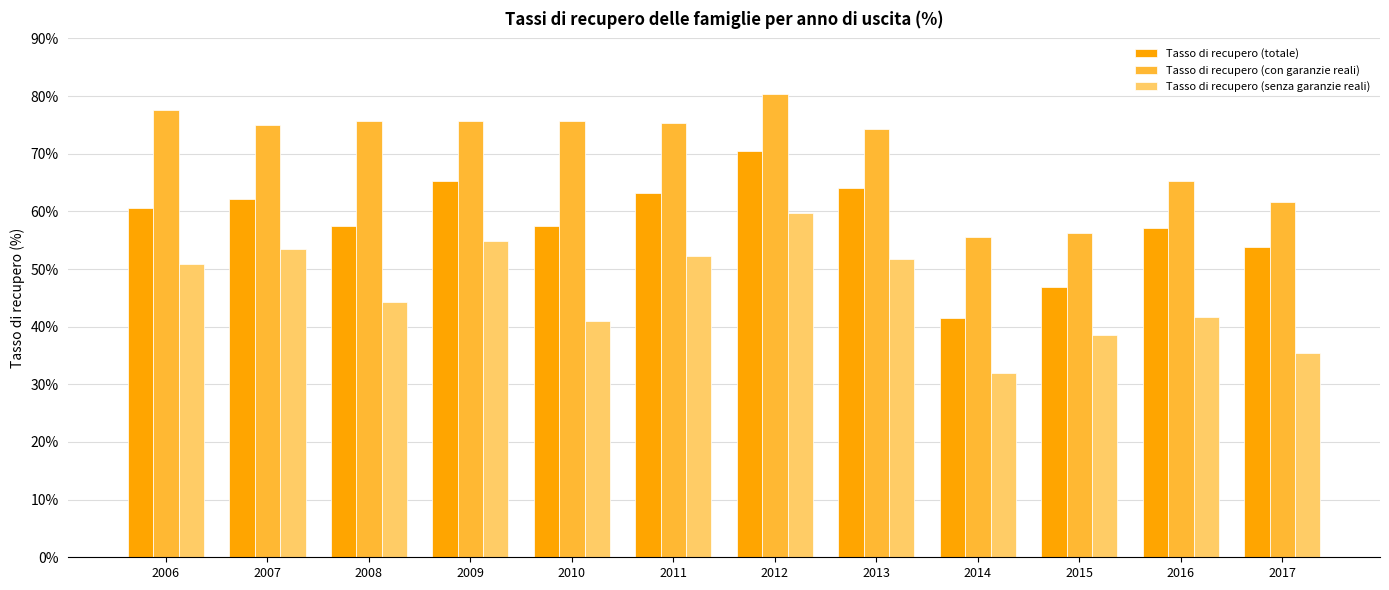

How many groups of bars are there?

12